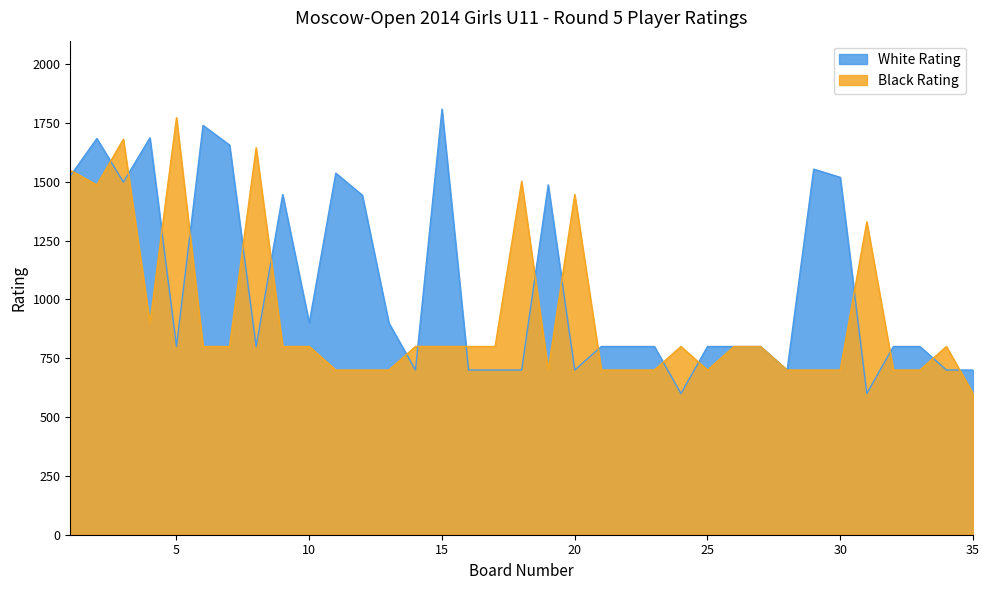

At which category is the sum across all series the highest?

3